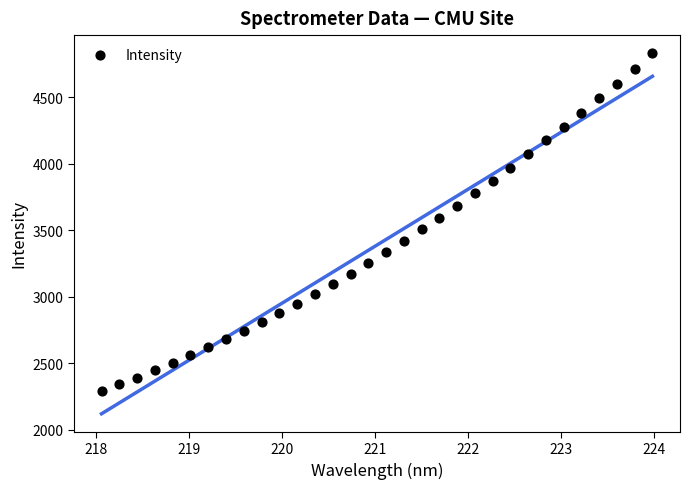

What is the range of Y values (max minus min)?

2542.5